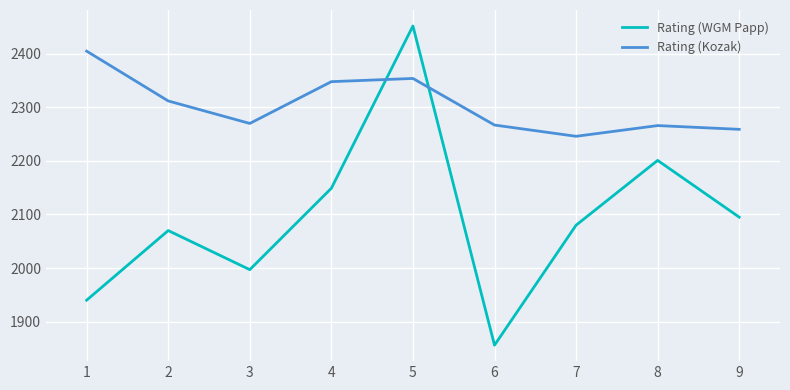

How many times do Rating (WGM Papp) and Rating (Kozak) cross each other?

2